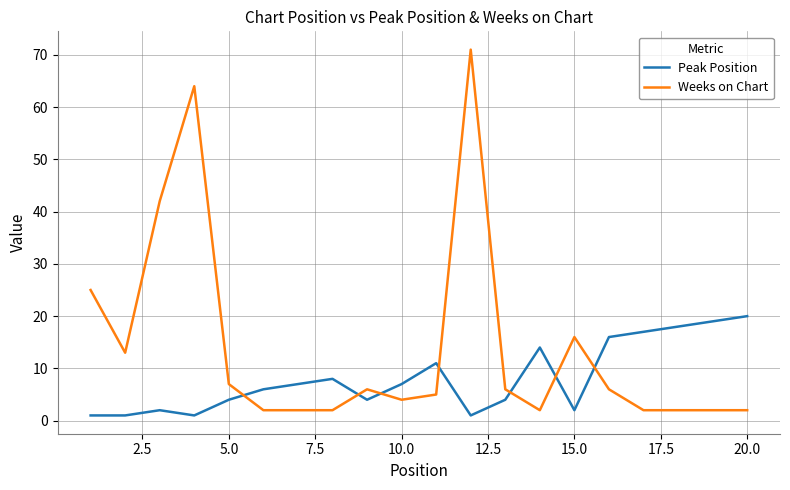

Rank the series by their average value, from lowest to highest.

Peak Position, Weeks on Chart